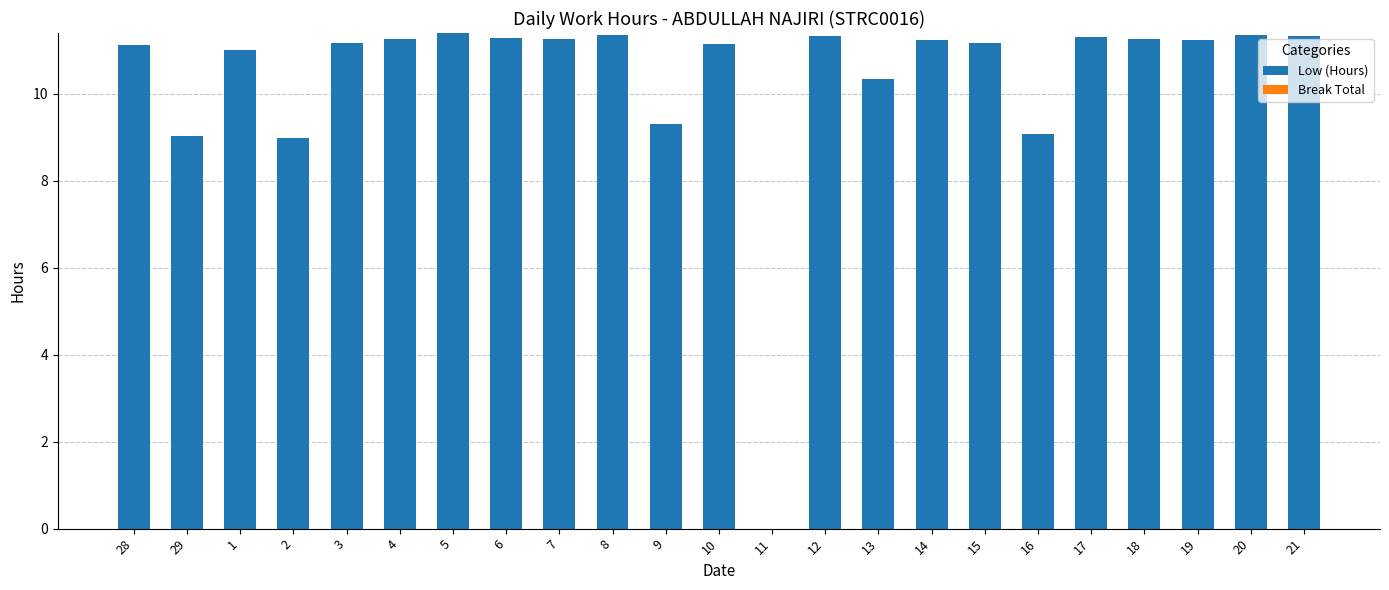

How many distinct data groups are displayed?

1